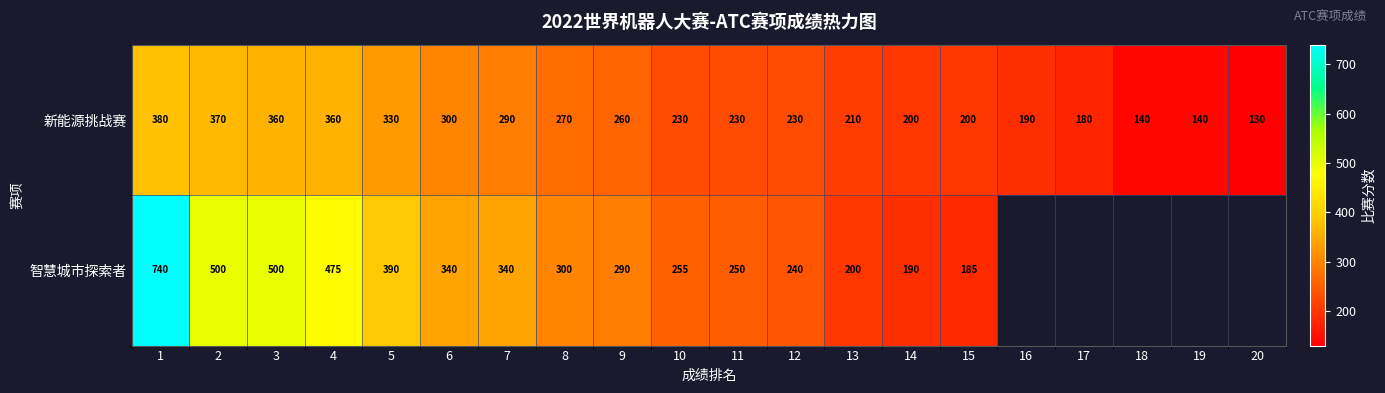

Rank the series at 9 from lowest to highest value.

新能源挑战赛, 智慧城市探索者